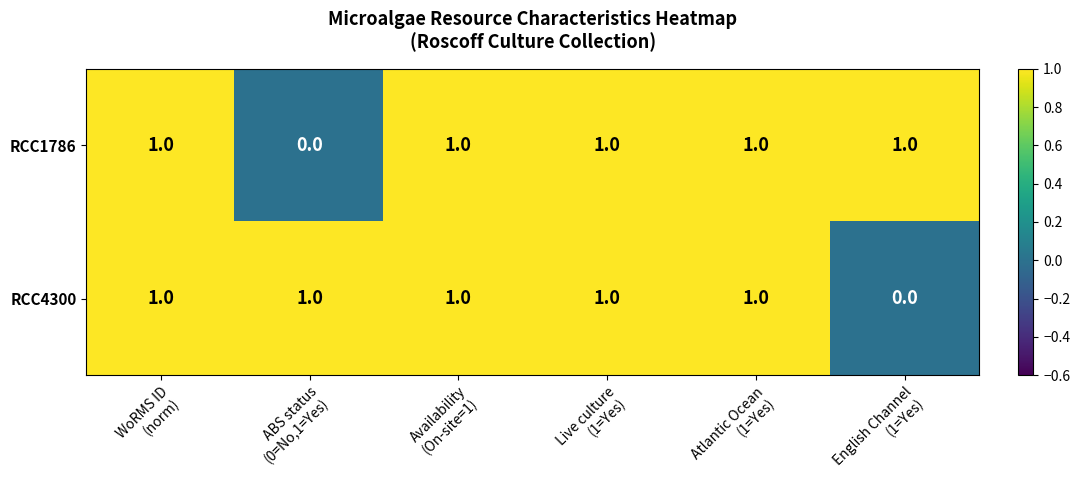

Reading left to right, extract all data points from this chart.

RCC1786: 1	0	1	1	1	1
RCC4300: 1	1	1	1	1	0